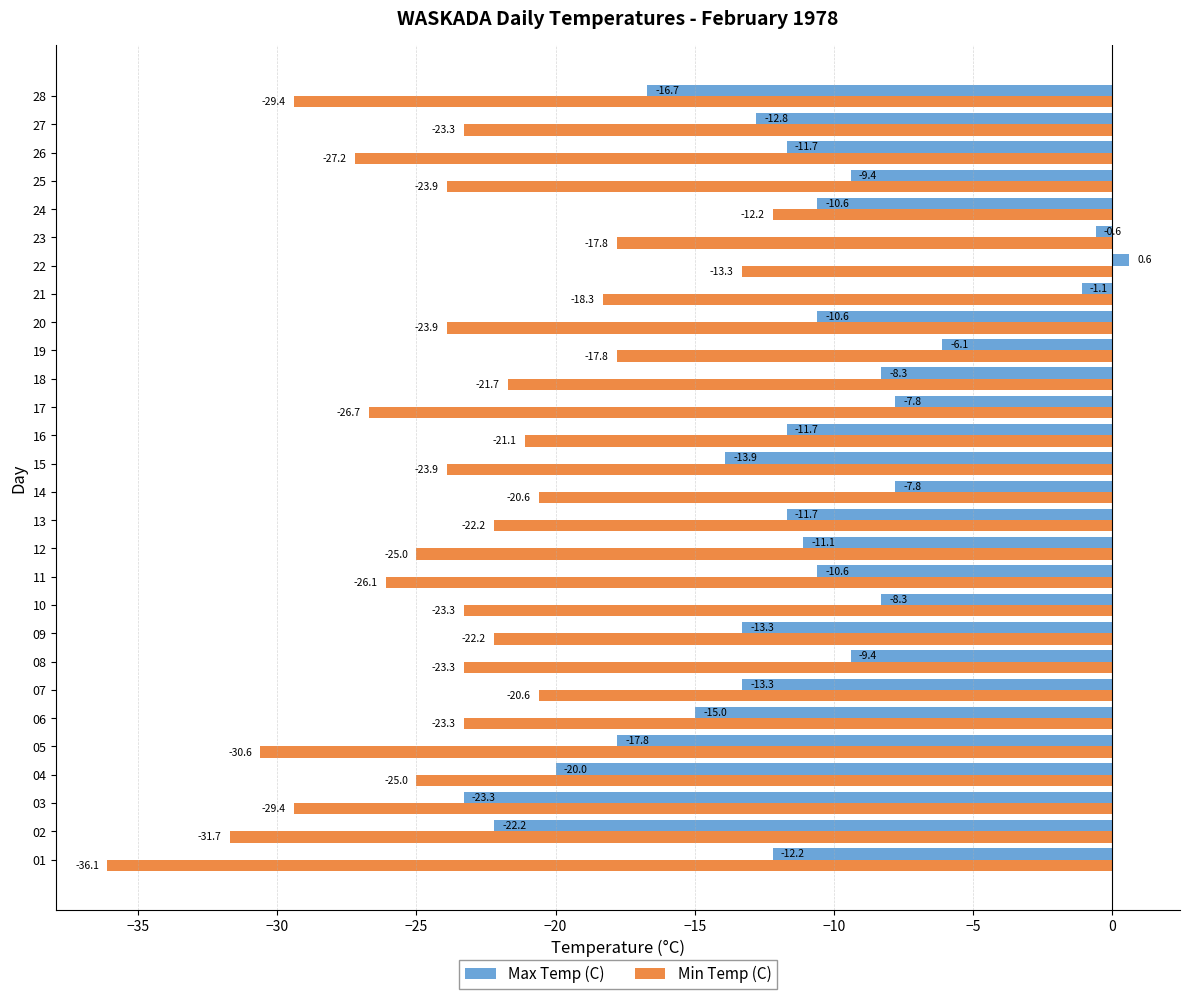

At which label is Max Temp (C) closest to -11?

12